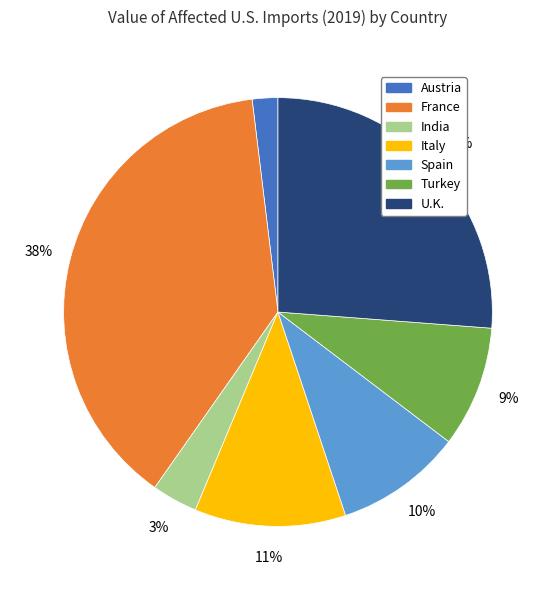

How many segments does this pie chart have?

7